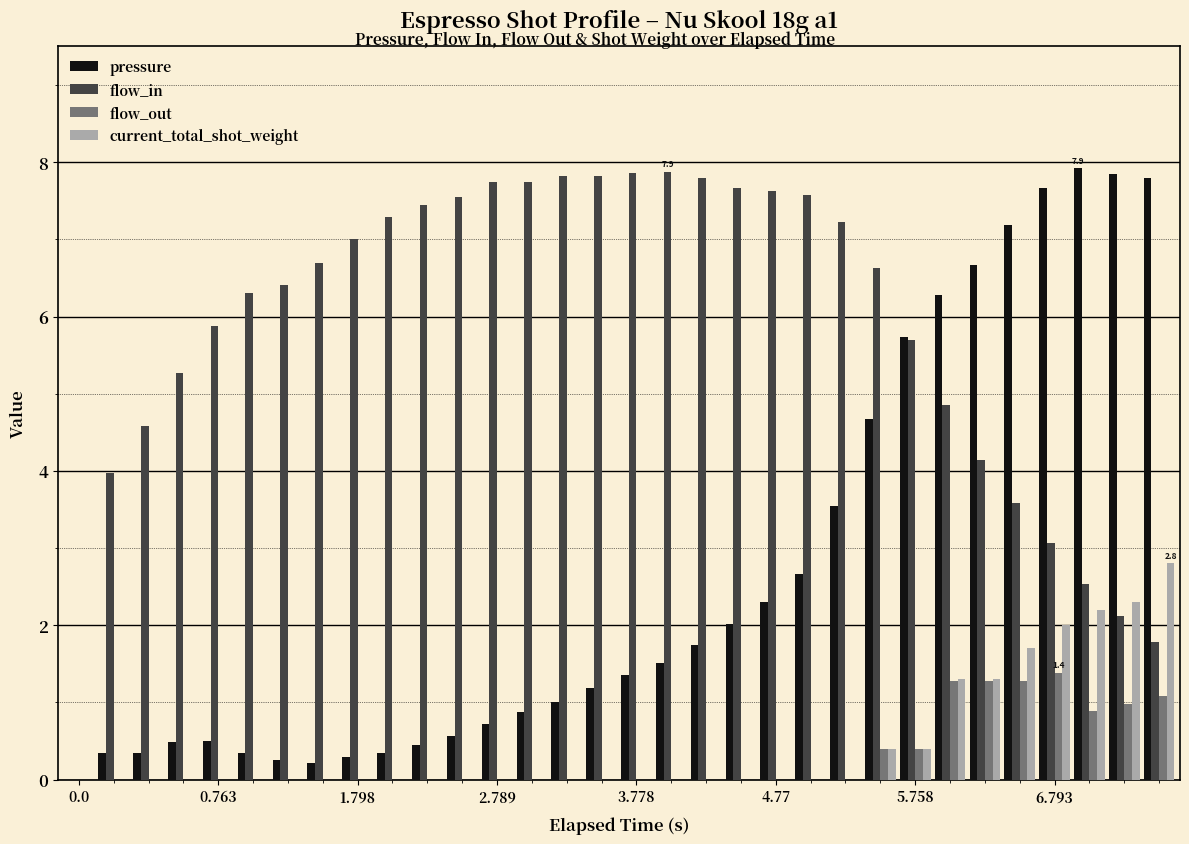

What is the sum of all flow_in values?

187.6